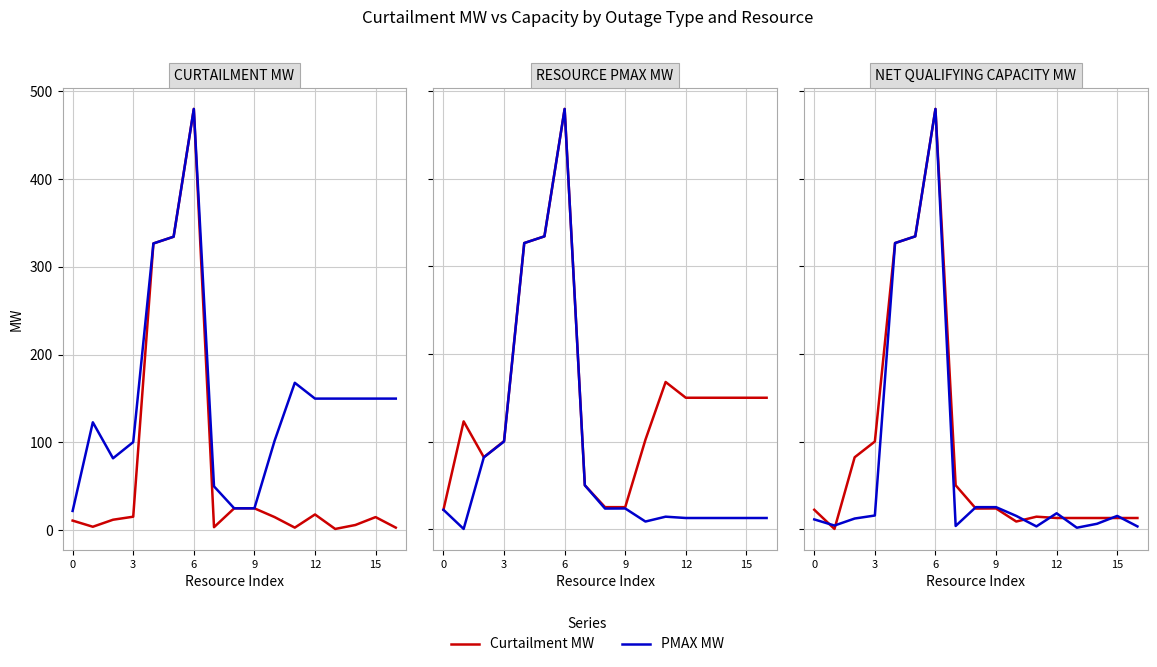

What is the smallest value displayed?

0.1